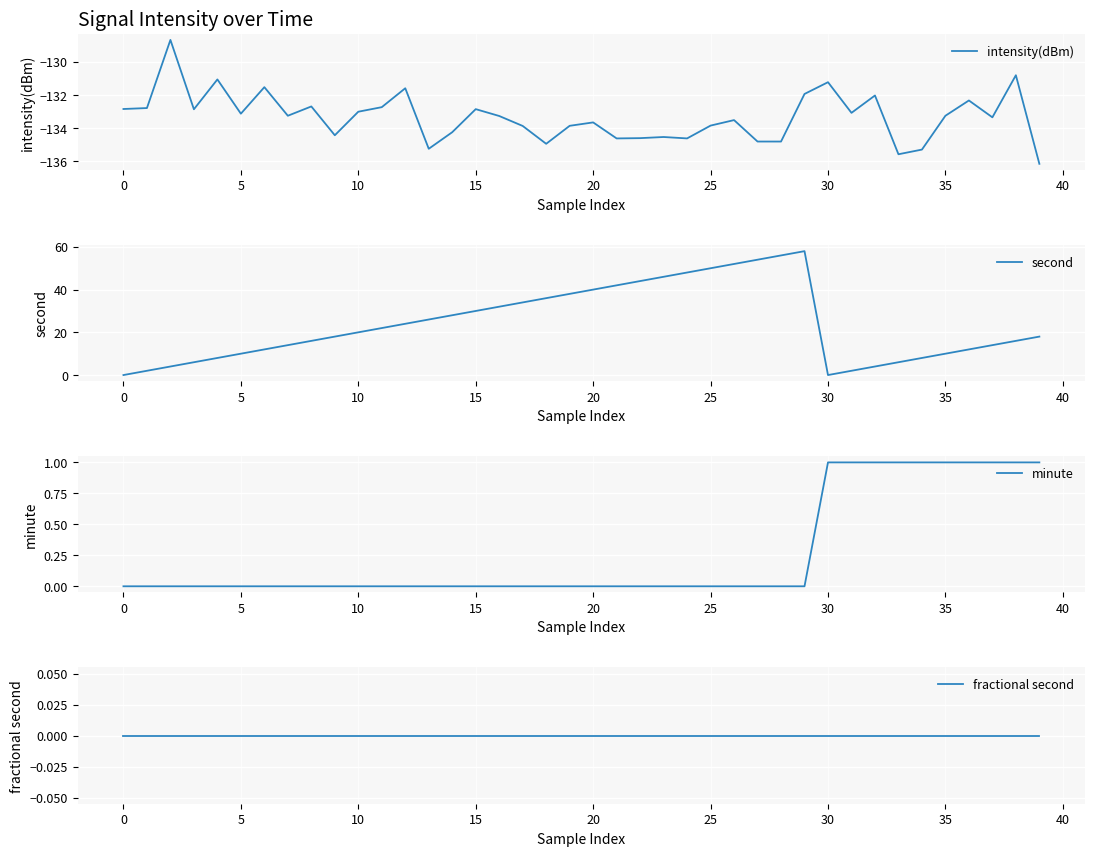

Does the chart display data point markers on the line(s)?

No